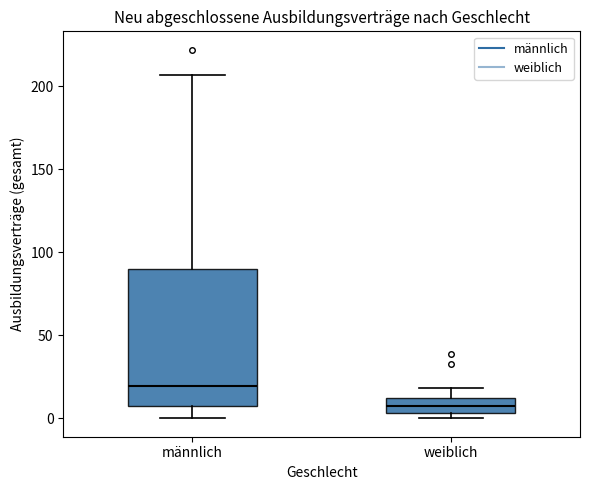

Reading left to right, transcribe this box plot: for each box, give where its median line is, the range the box spans, and where its two whiskers end, as read against the y-axis. The values are not printed on the chart, so give them approximately, as read against the axis.

männlich: median 20, box 10 to 90, whiskers 0 to 205
weiblich: median 10 (inside the box), box 5 to 10, whiskers 0 to 20